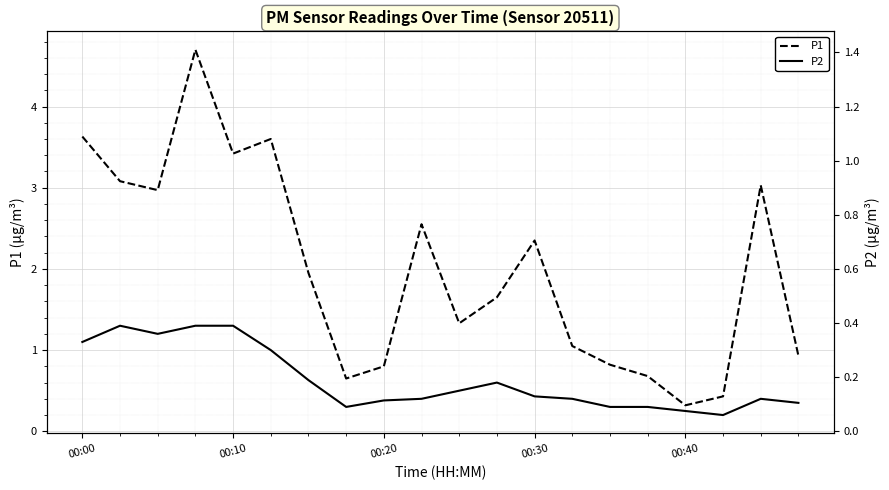

Where does the P1 series first go above 1?

00:00